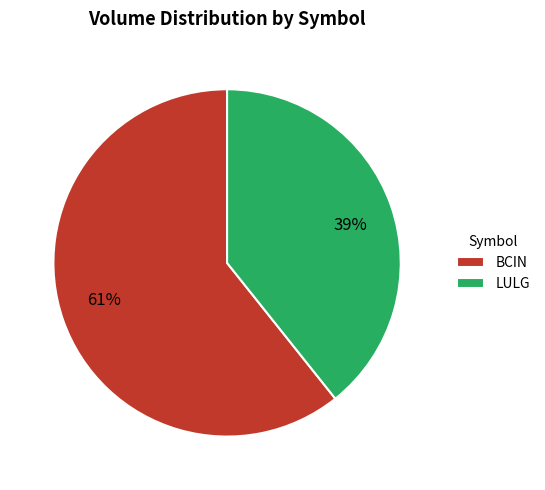

True or false: LULG accounts for 25% of the total.

False